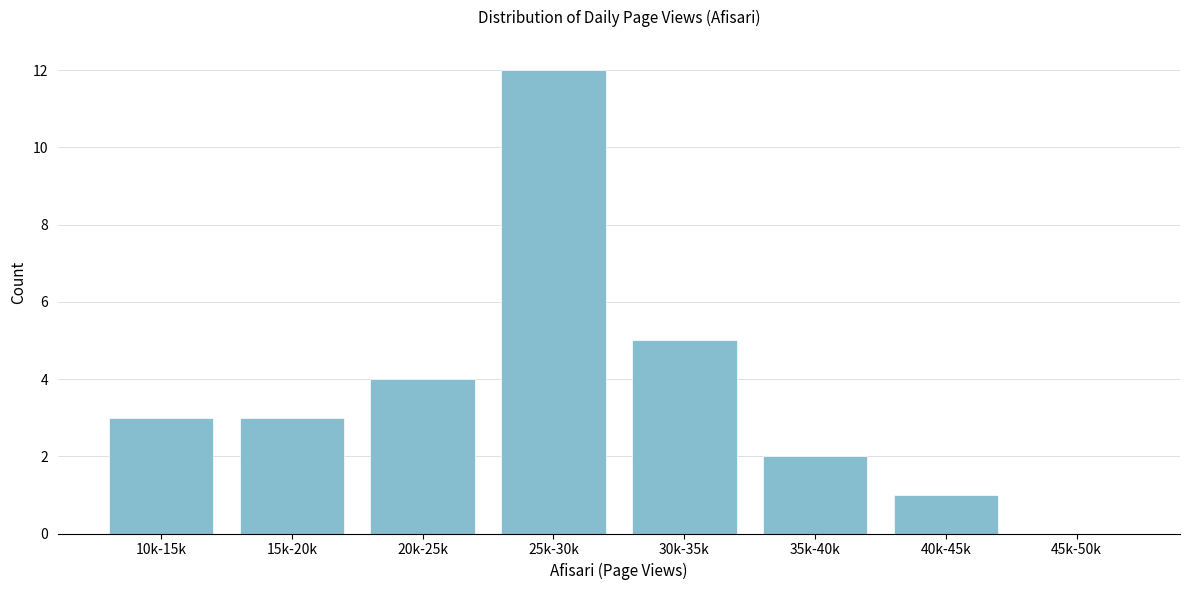

Reading left to right, extract all data points from this chart.

10k-15k=3	15k-20k=3	20k-25k=4	25k-30k=12	30k-35k=5	35k-40k=2	40k-45k=1	45k-50k=0